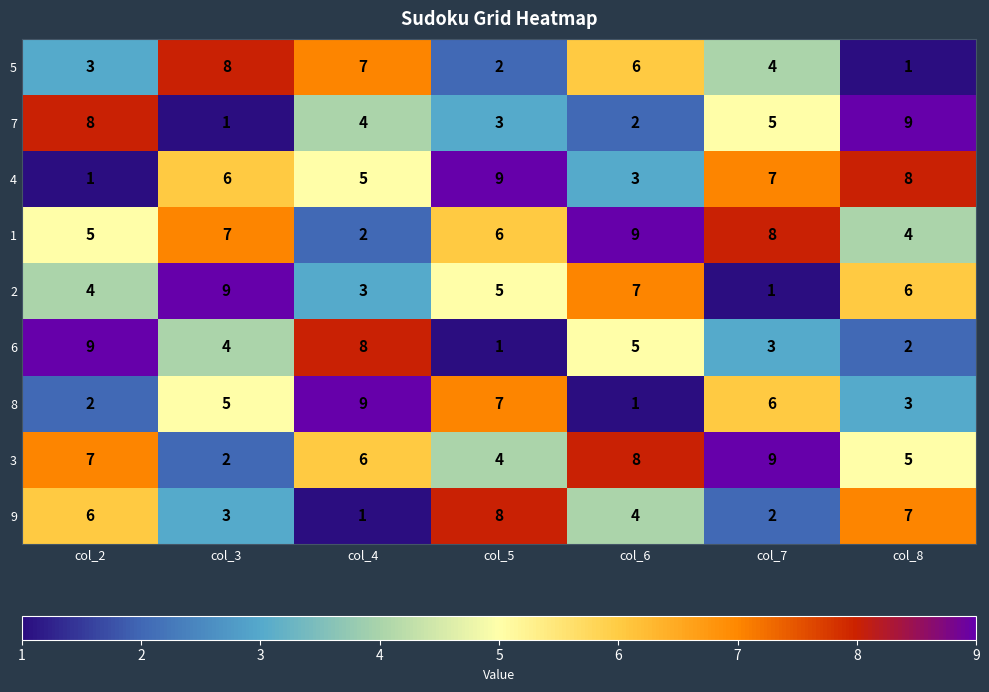

What is the difference between the maximum and minimum values in the 7 series?

8